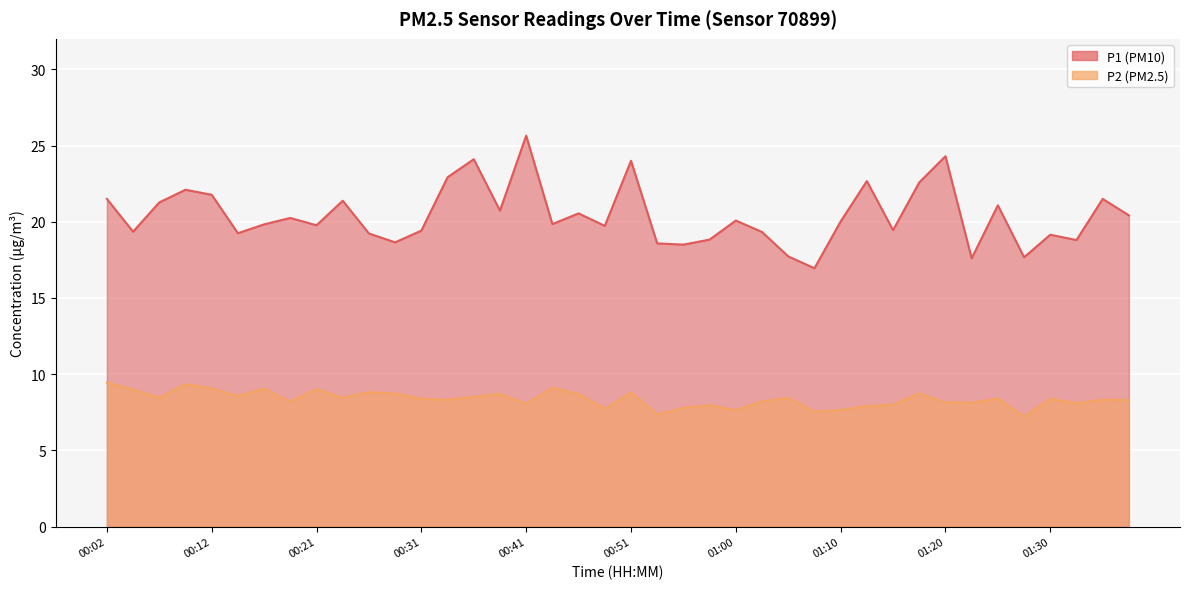

What is the difference between the P2 values at 01:15 and 01:13?

0.1